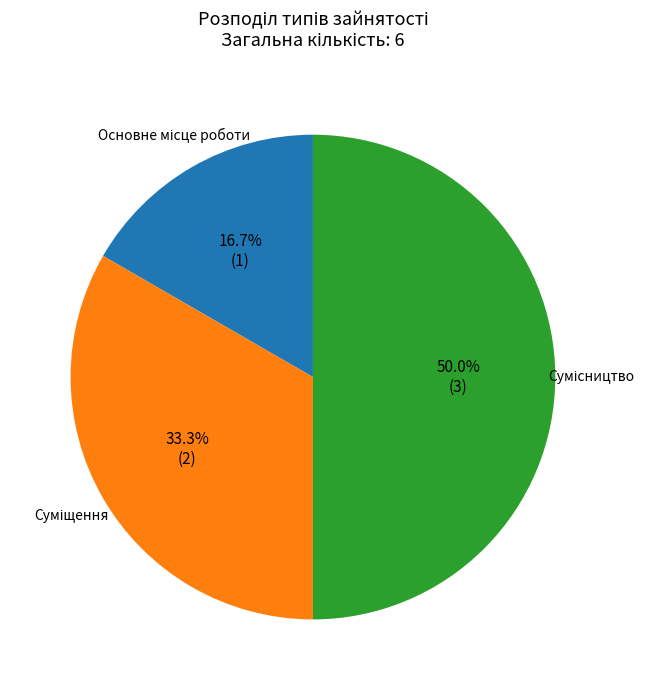

Count the number of slices in the pie.

3